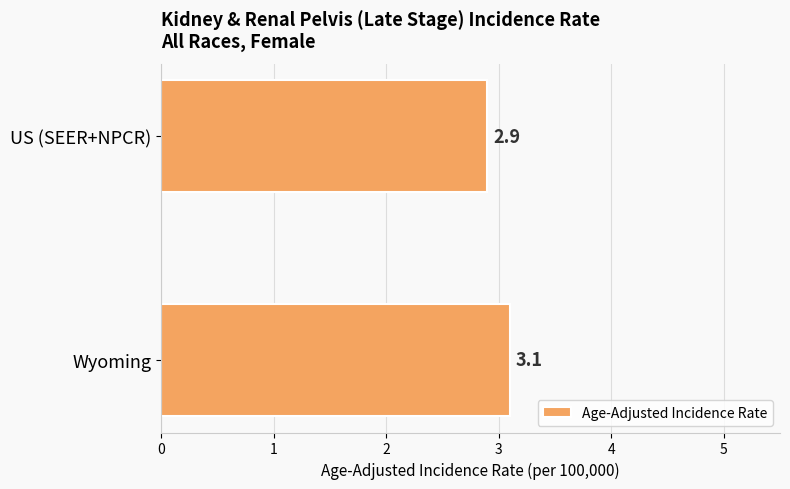

Reading top to bottom, what are all the values shown in this chart?

2.9	3.1